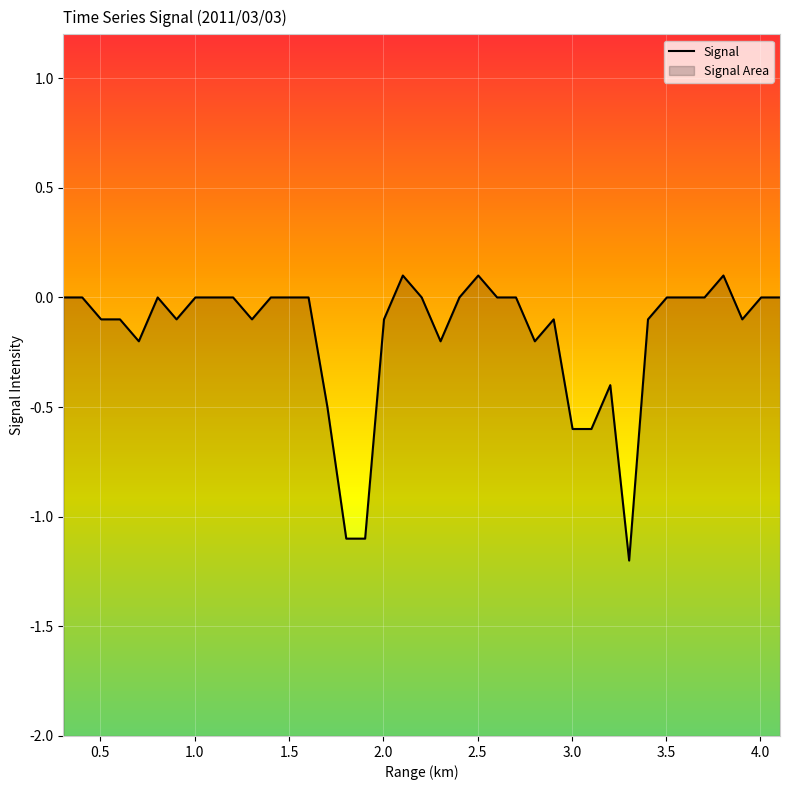

How many lines are shown in the chart?

1